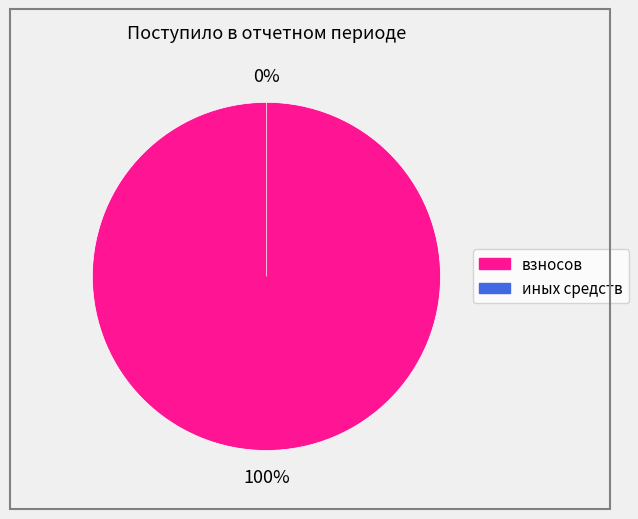

Is иных средств the majority of the pie?

No